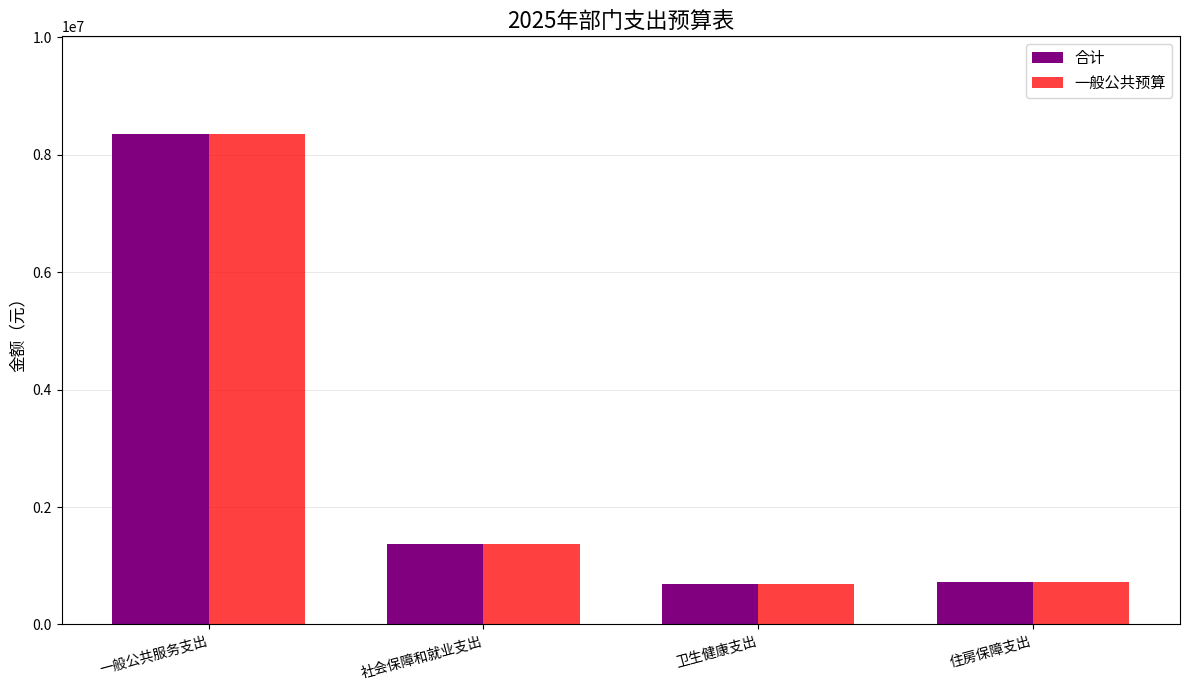

What is the difference between the second highest and minimum values in the 合计 series?

689270.6